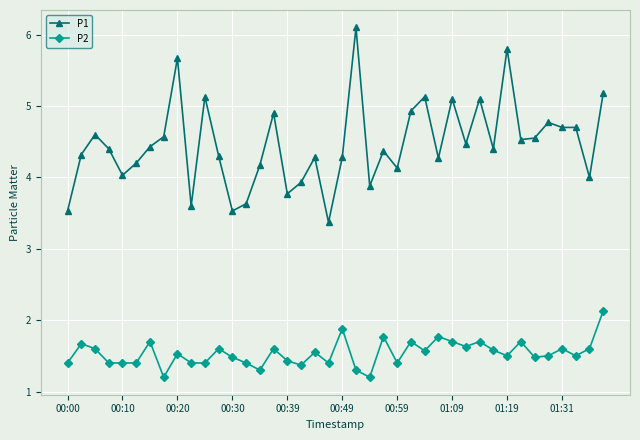

True or false: P2 has more than 1 points higher than both neighbors.

True